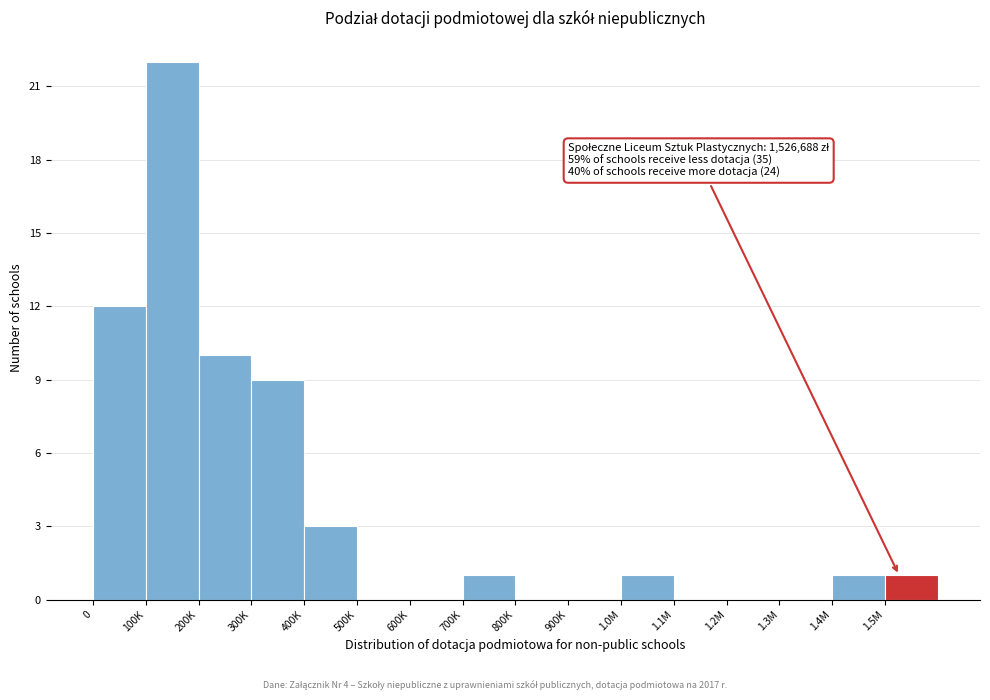

Reading left to right, transcribe all the data shown in this chart.

0=12	100K=22	200K=10	300K=9	400K=3	500K=0	600K=0	700K=1	800K=0	900K=0	1.0M=1	1.1M=0	1.2M=0	1.3M=0	1.4M=1	1.5M=1